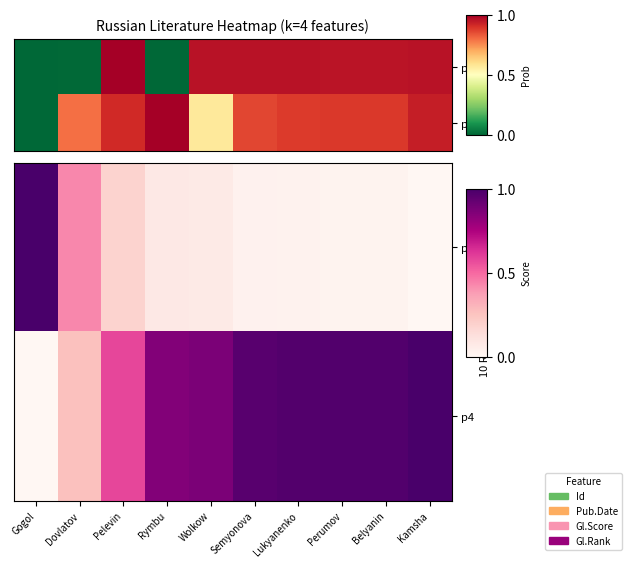

Between Semyonova and Perumov, which series saw the biggest shift?

p4